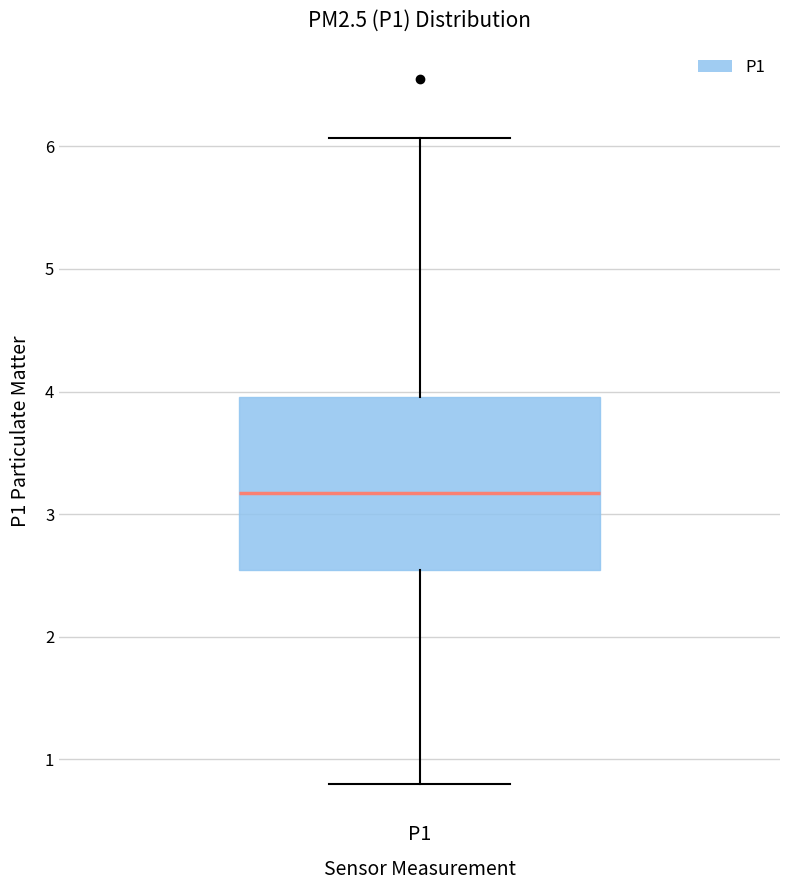

Where does the upper whisker of the box for P1 end on the y-axis? The values are not printed on the chart, so give them approximately, as read against the axis.

6.1